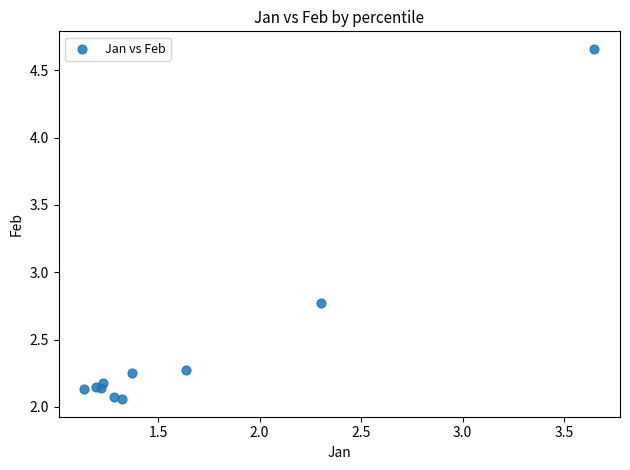

What Y value in the scatter plot is closest to 3?

2.8